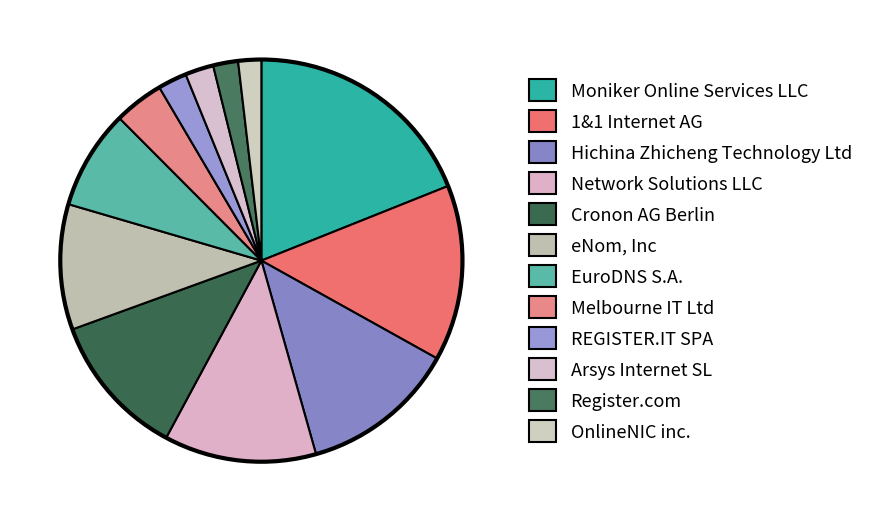

To the nearest percent, what is the average slice percentage?

8%